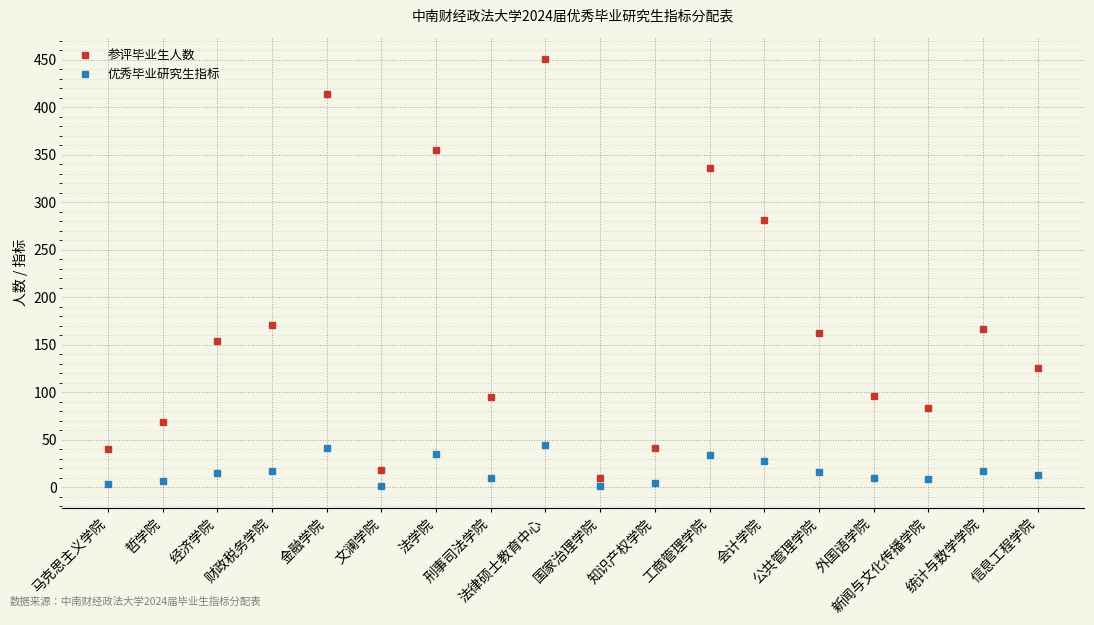

What is the average value of the 参评毕业生人数 series?

170.7